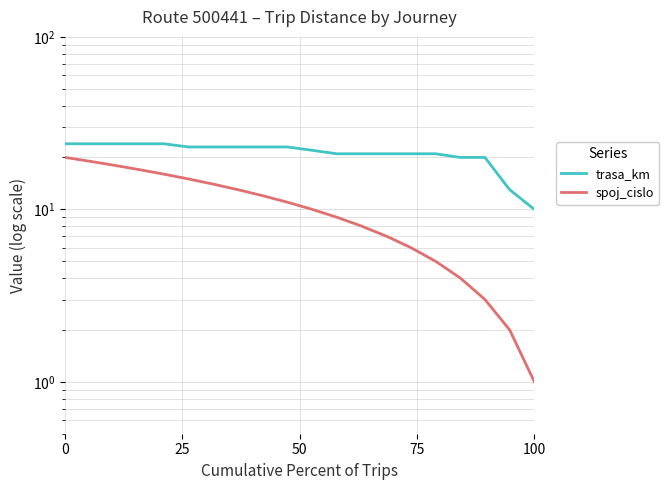

True or false: trasa_km has more than 1 interior local peaks.

False